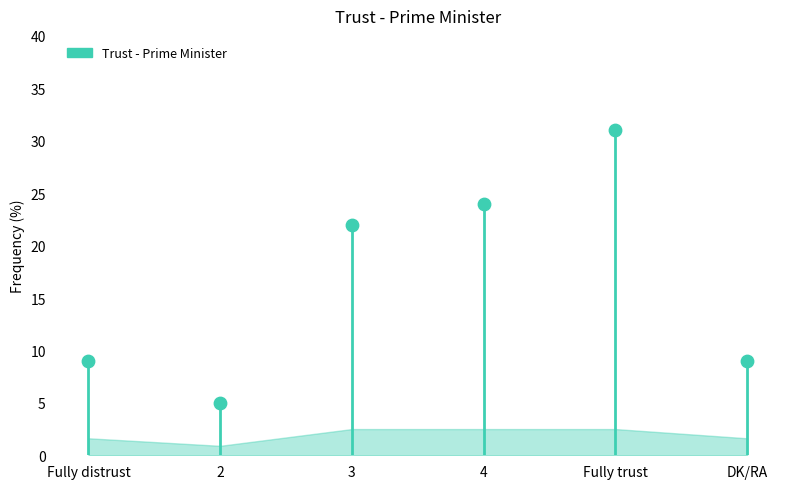

What is the average Y value?

17